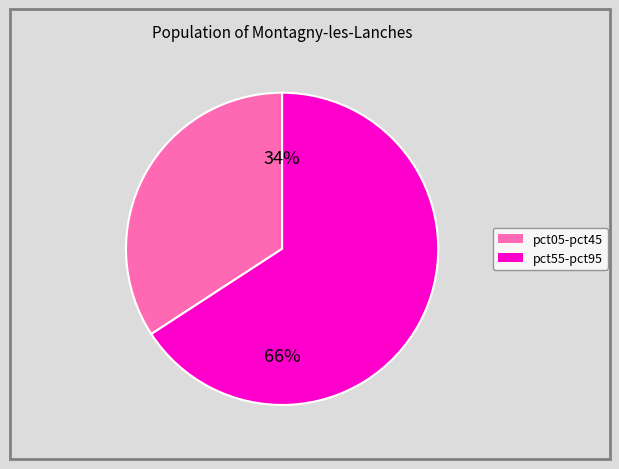

To the nearest percent, what is the difference between the largest and smallest slice percentages?

32%